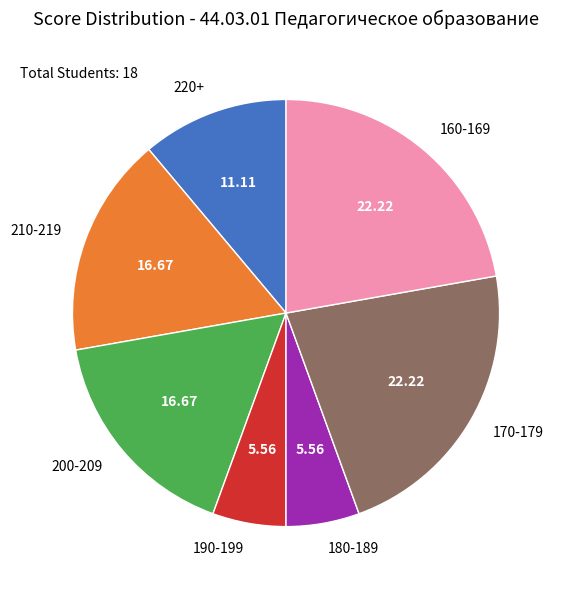

What is the ratio of the value at 210-219 to the value at 190-199?

3.0